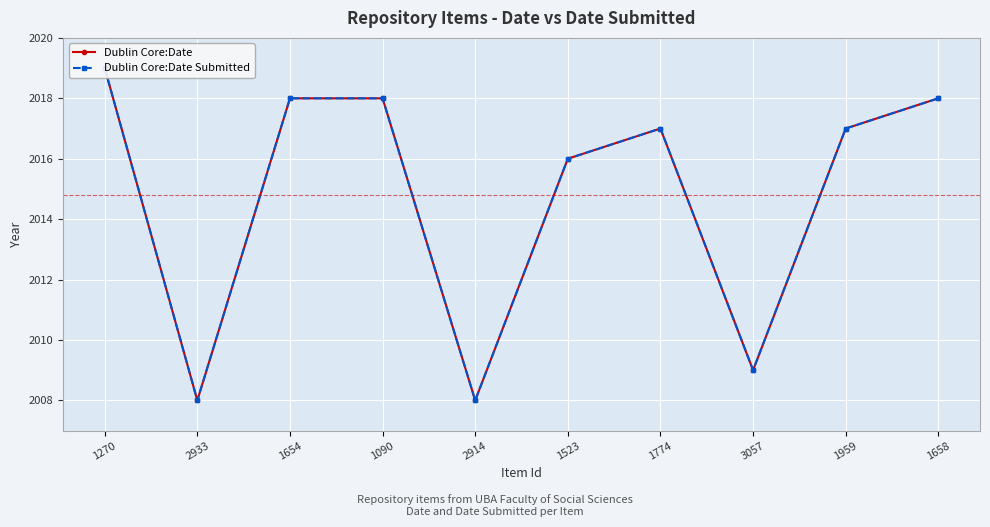

What value does the Dublin Core:Date Submitted series have at 1658?

2018